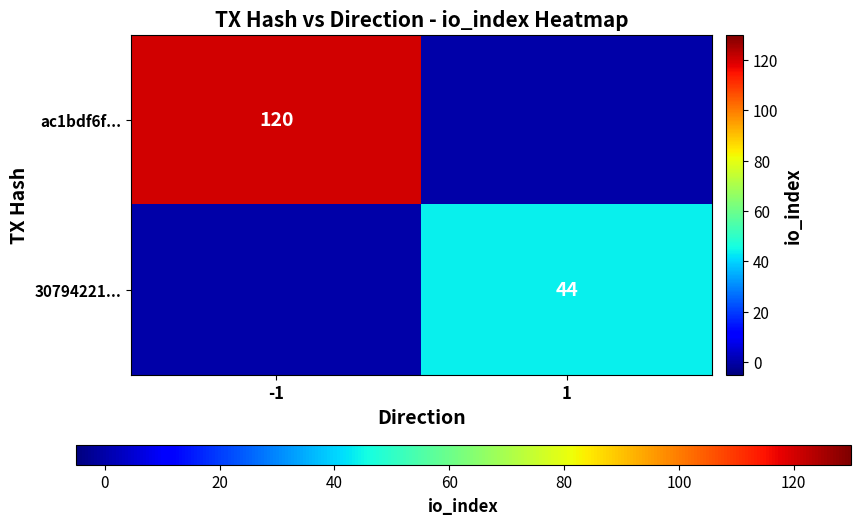

True or false: 30794221... has a value of 44 at 1.

True